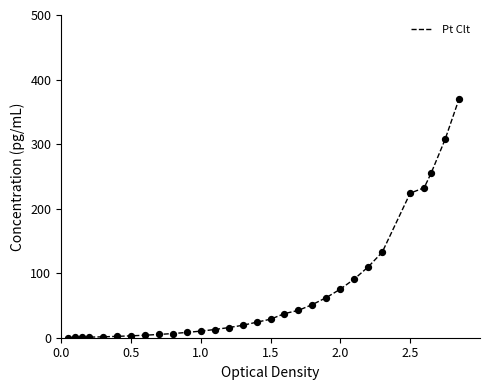

What is the difference between the maximum and minimum values?

369.8